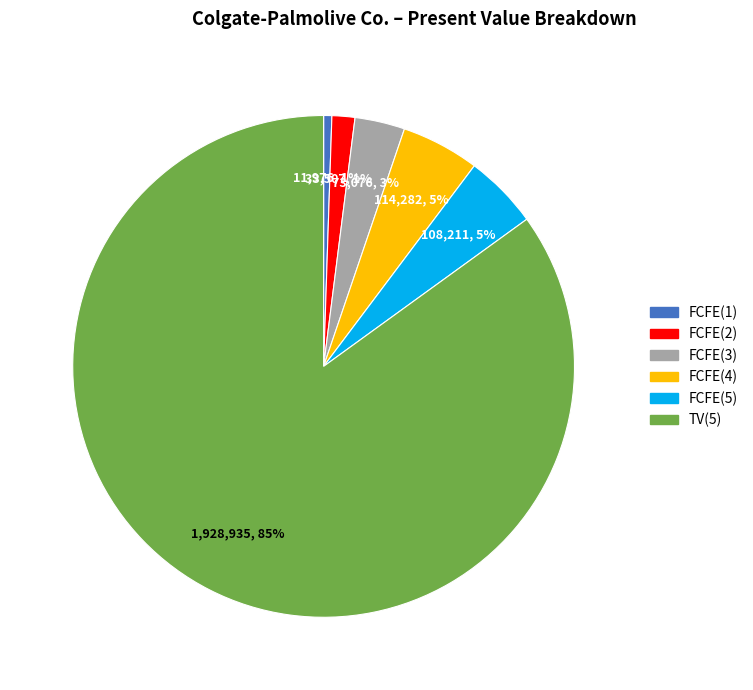

Which slice represents more than half of the pie?

TV(5)